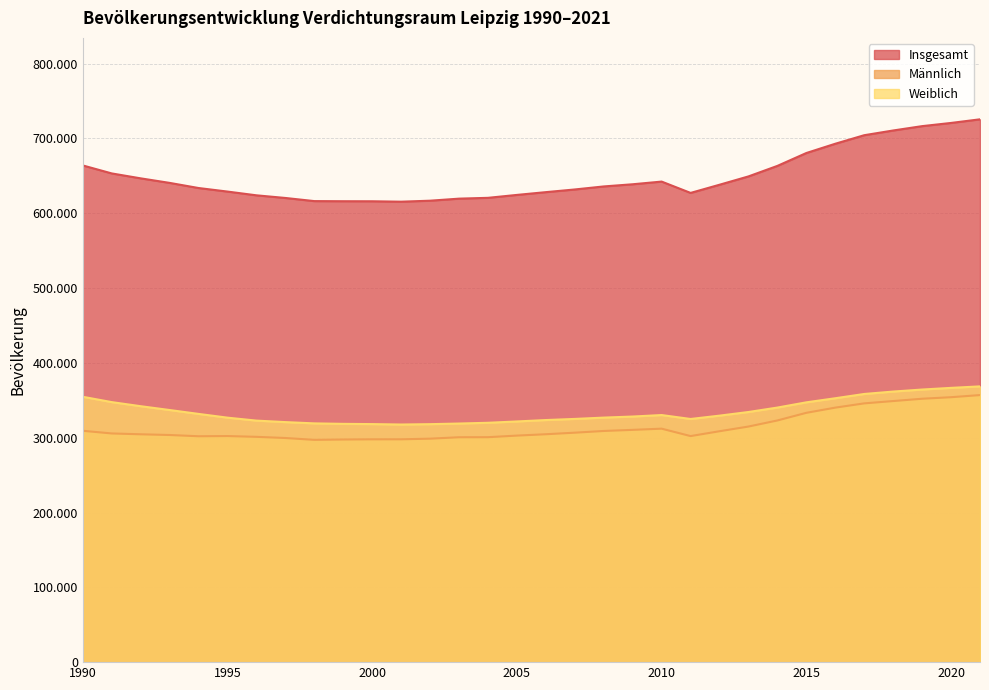

What is the total value across all series at 2018?

1421218